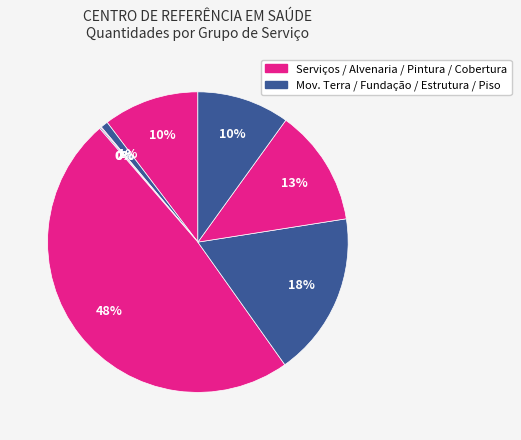

Is there a majority slice in this chart?

No